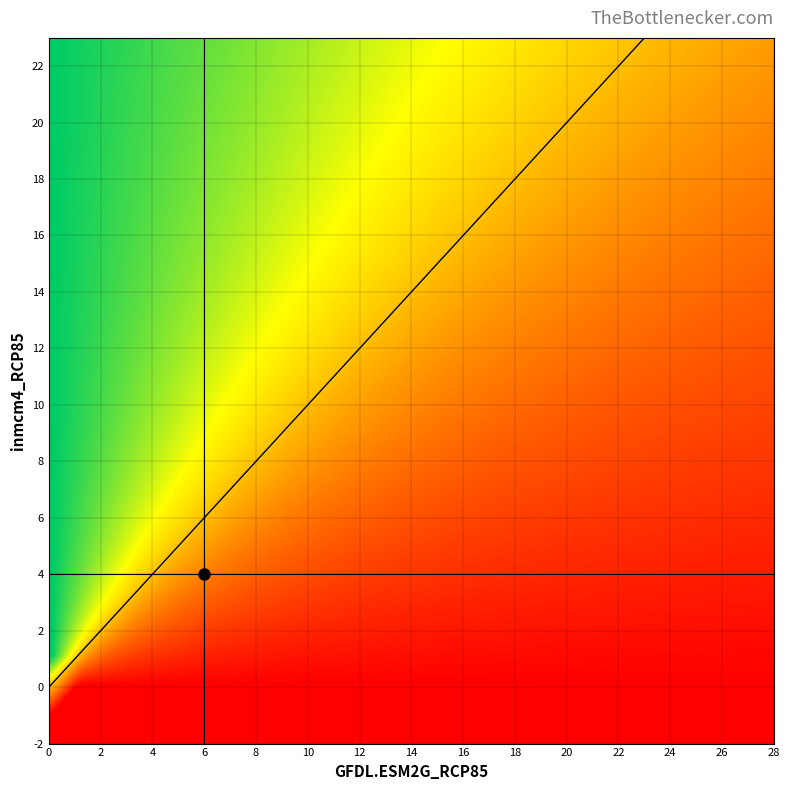

Which has a higher value, 1 or 0?

1